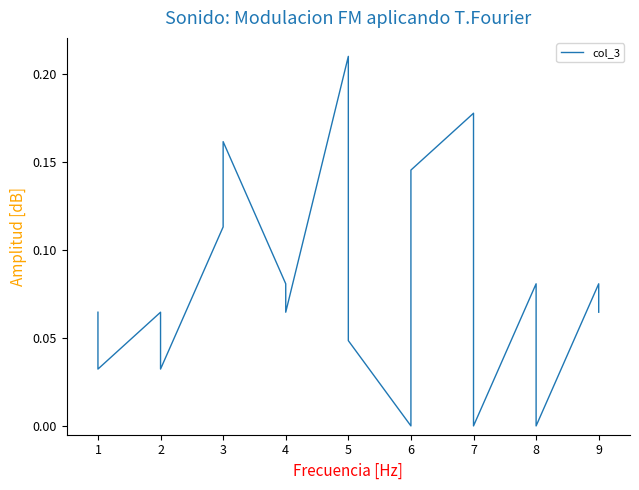

Rank the categories by value from lowest to highest.

6, 7, 8, 6, 1, 2, 5, 1, 2, 4, 9, 4, 8, 9, 3, 5, 6, 3, 7, 5